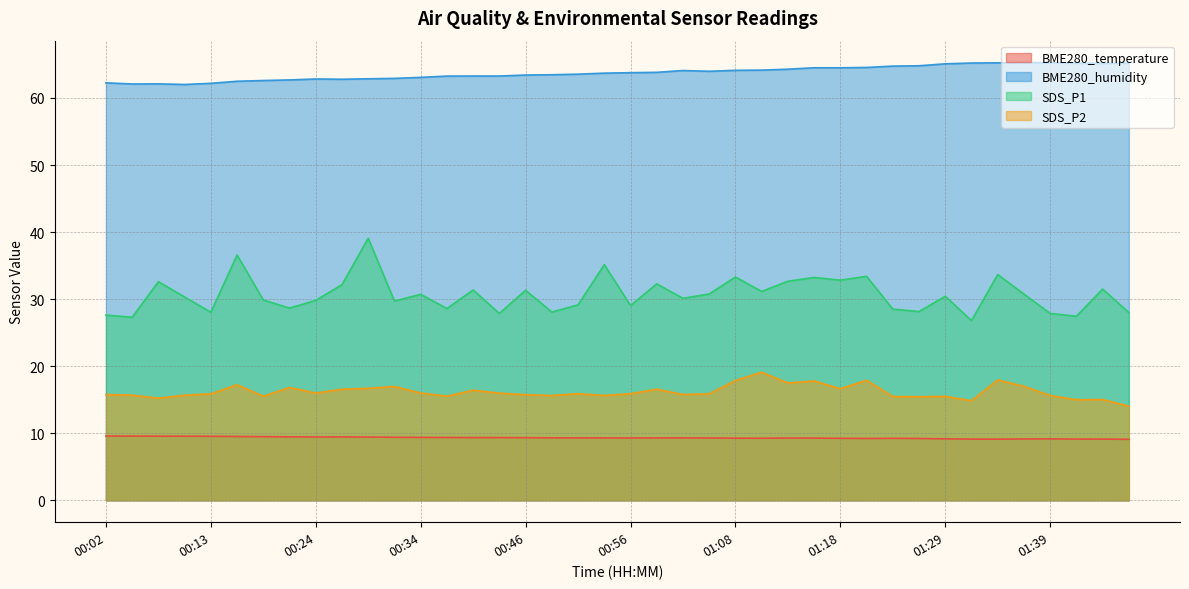

True or false: BME280_temperature and BME280_humidity intersect in this chart.

False